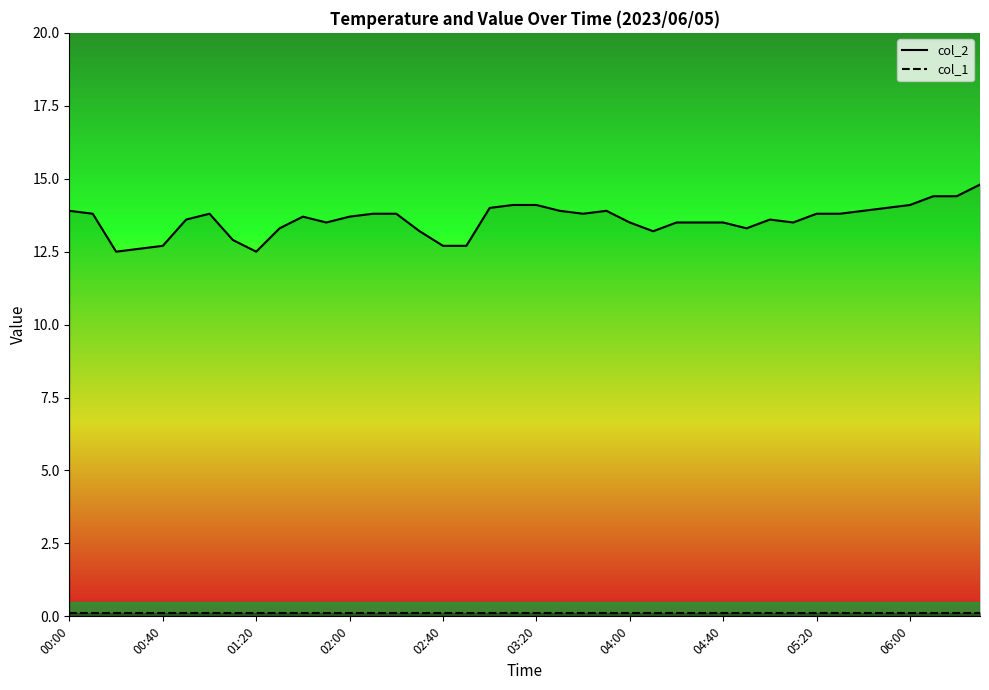

List the series in order of their peak value, lowest first.

col_1, col_2